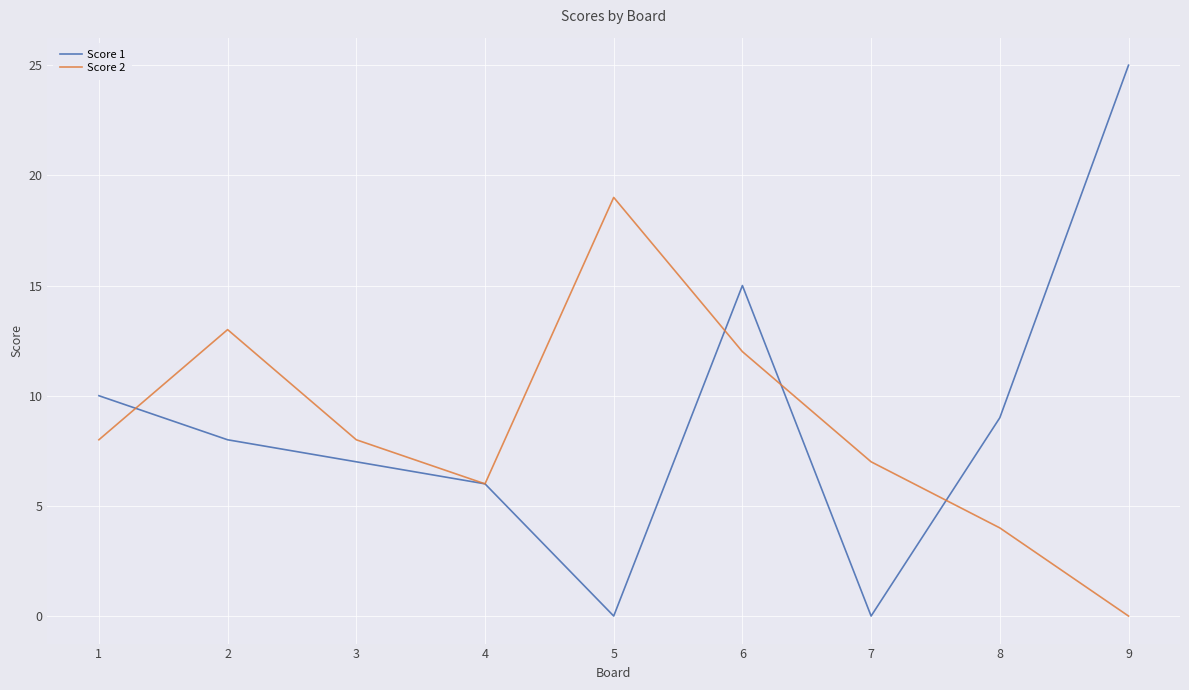

What is the difference between the maximum and minimum values in the Score 2 series?

19